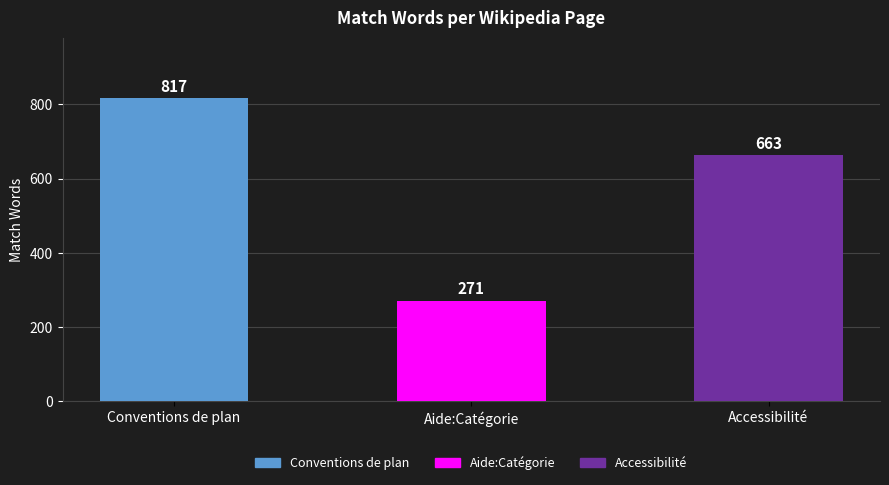

Reading left to right, list all the values displayed in this chart.

Conventions de plan=817	Aide:Catégorie=271	Accessibilité=663